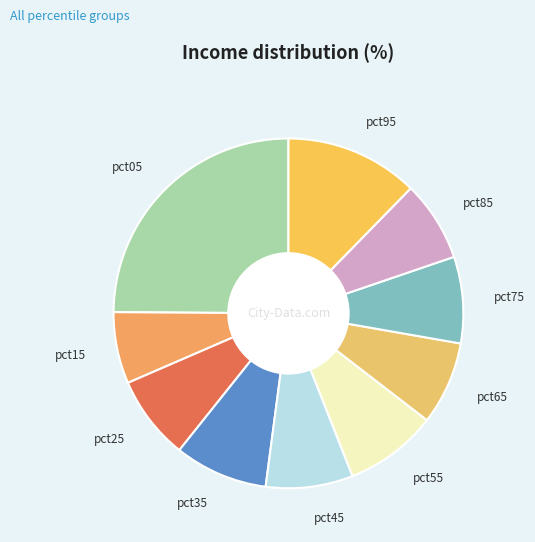

Is there a majority slice in this chart?

No